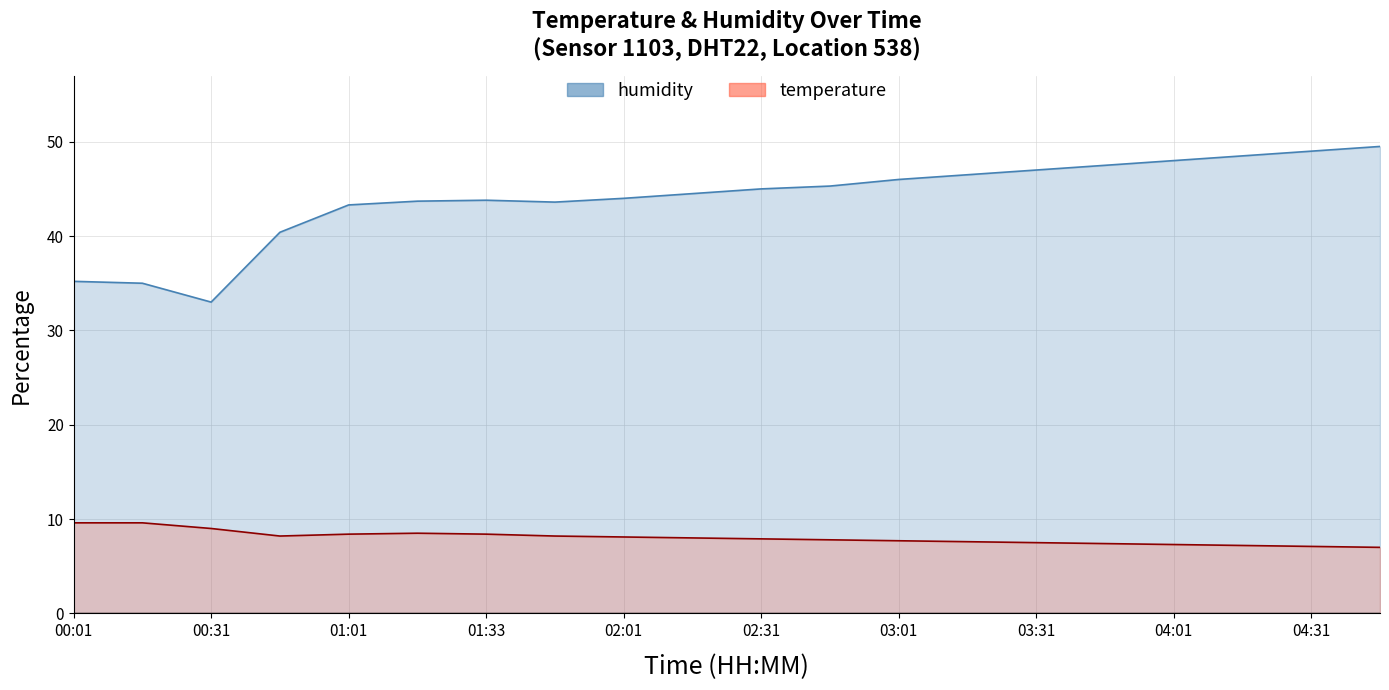

At which category does humidity reach its first local valley?

00:31